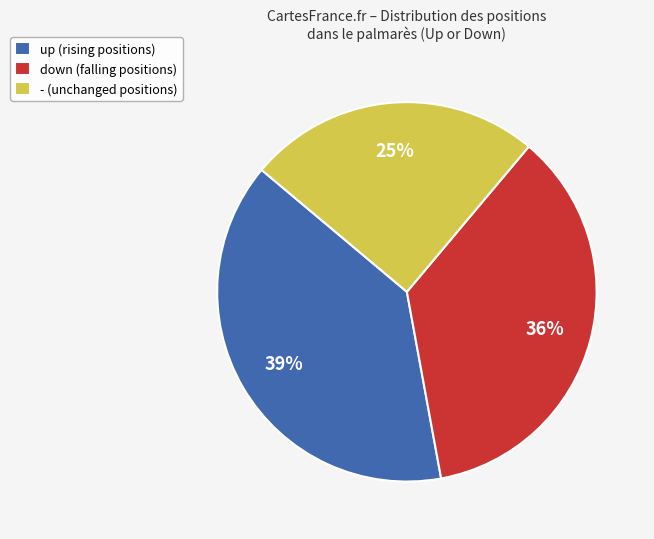

To the nearest percent, what percentage of the pie is -?

25%